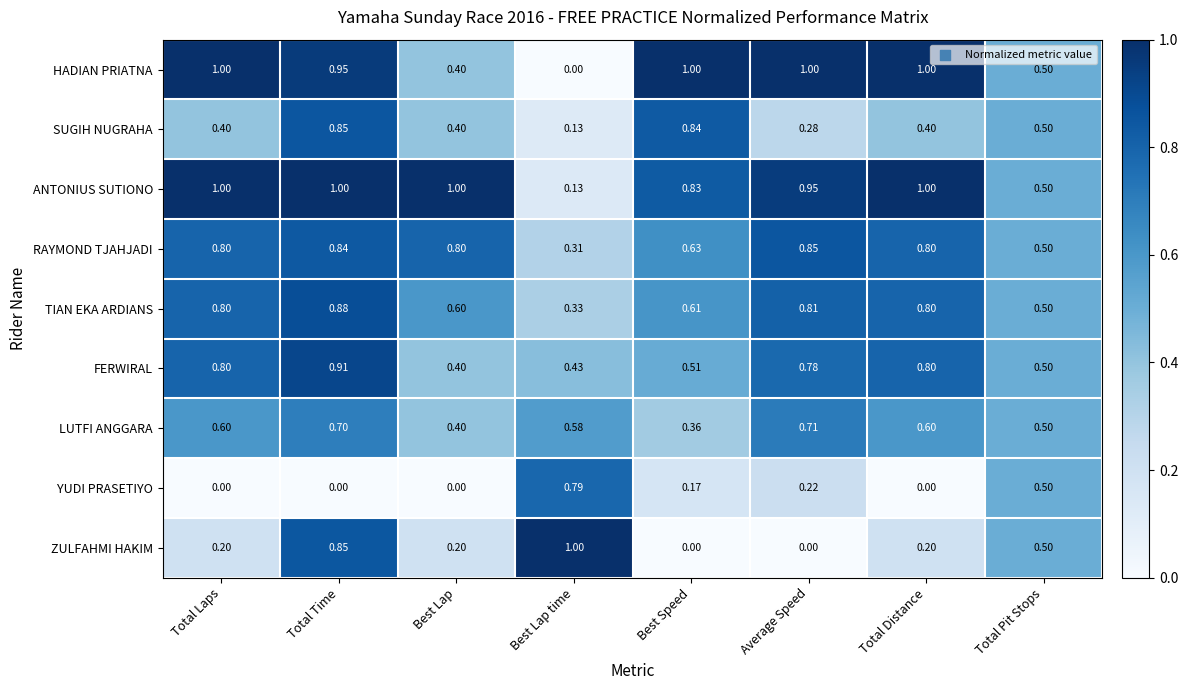

Which series has the largest total across all categories?

ANTONIUS SUTIONO